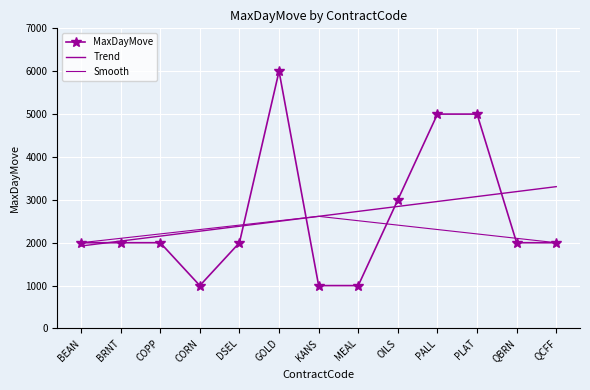

Where is Trend nearest to the value 2615?

KANS